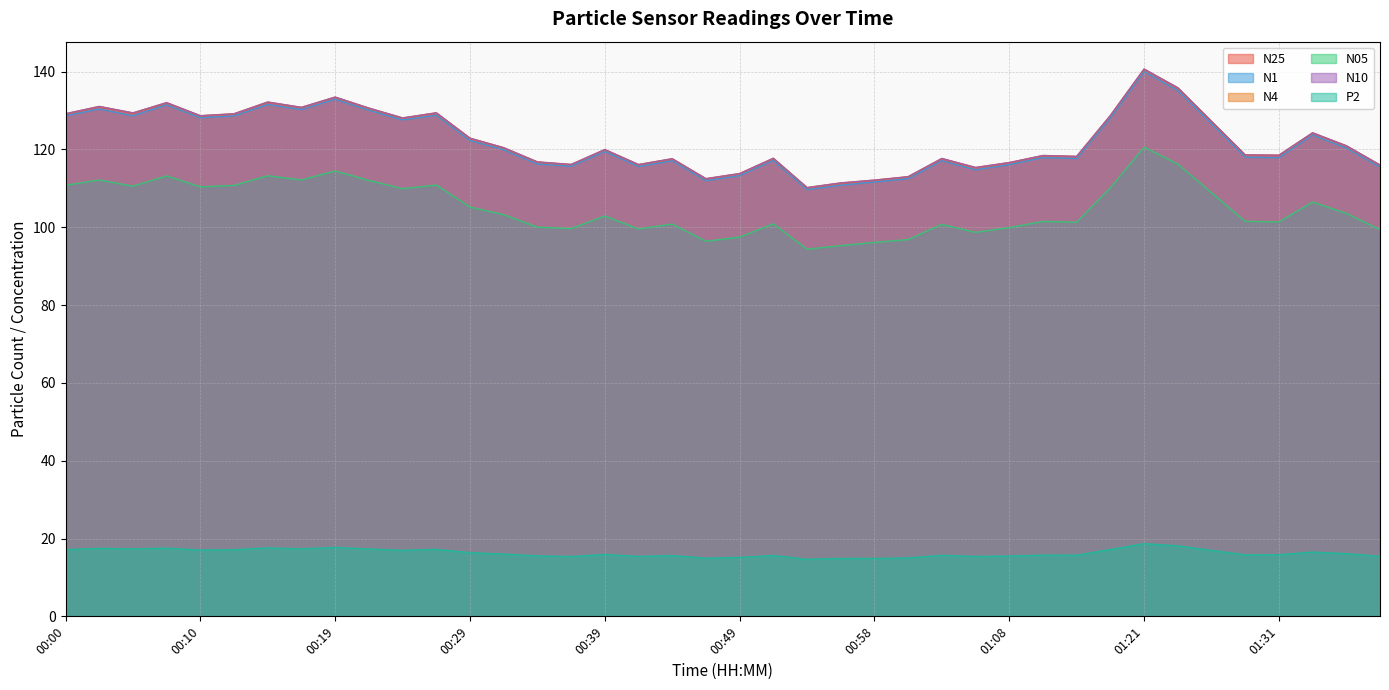

How many lines are shown in the chart?

6